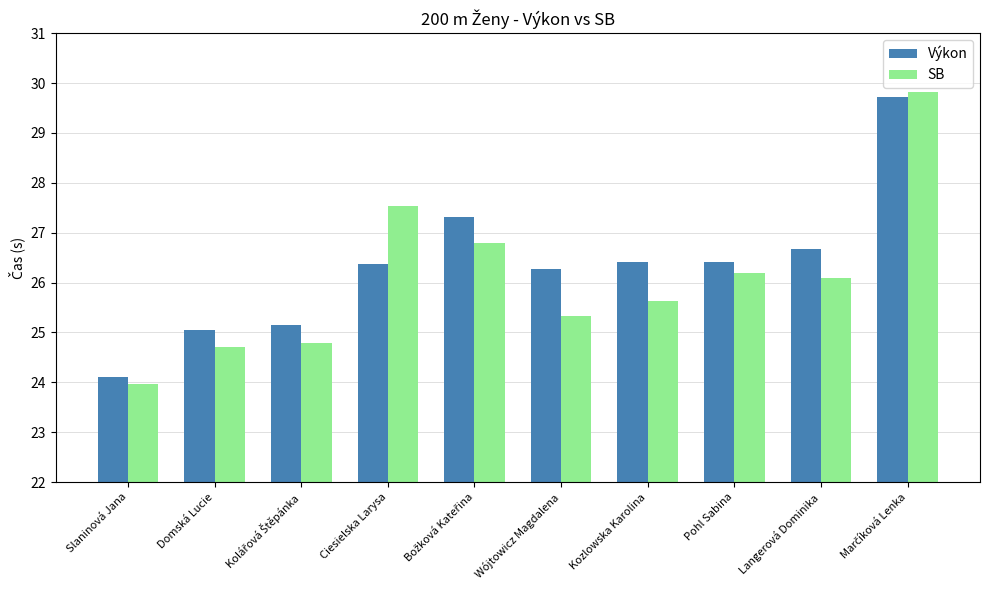

At Kozlowska Karolina, list the series in order from smallest to largest.

SB, Výkon